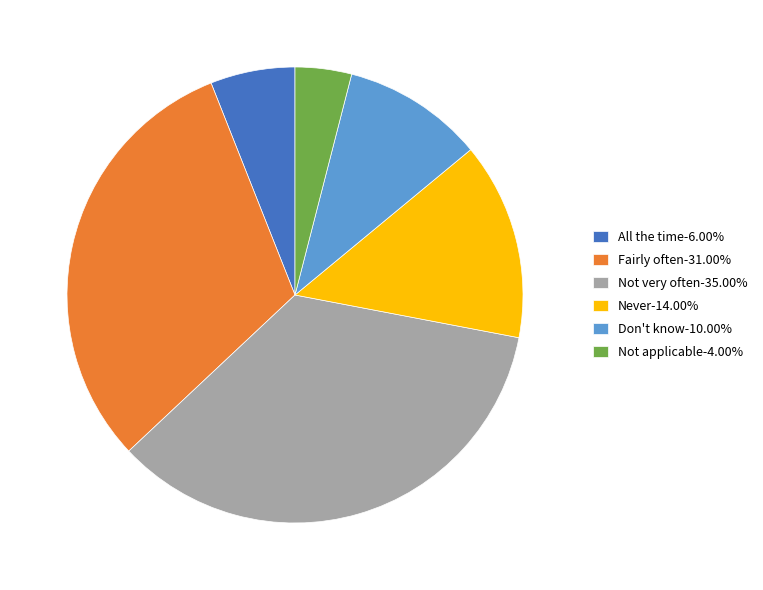

Combined, do All the time and Don't know account for over 50%?

No